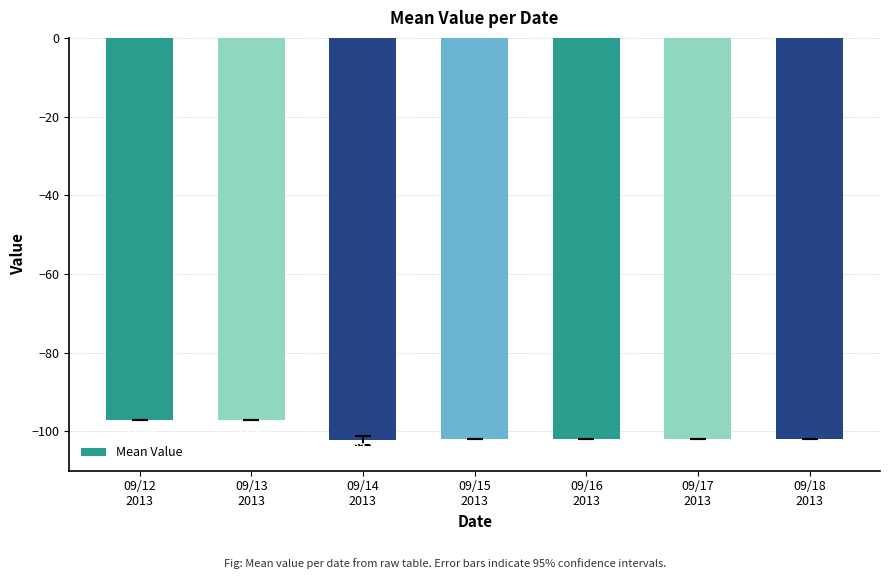

The value at 09/18
2013 is -102.0. True or false?

True